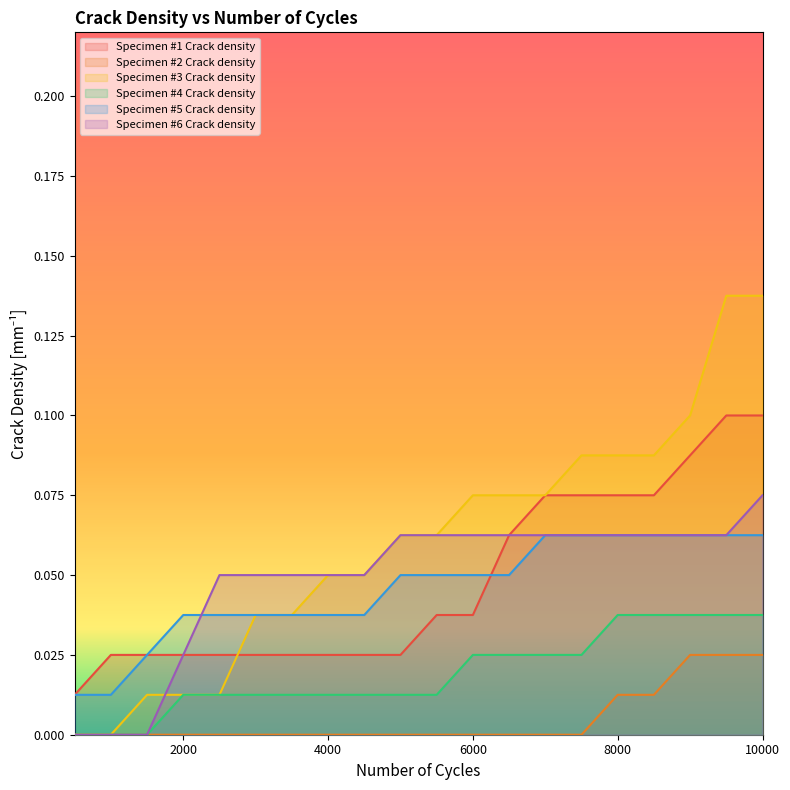

Which series has the largest total across all categories?

Specimen #3 Crack density